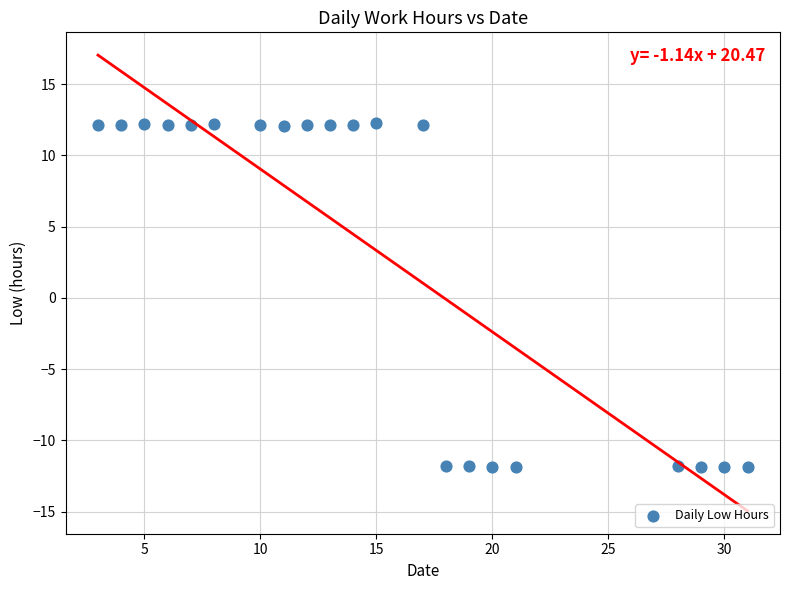

What is the range of X values (max minus min)?

28.0